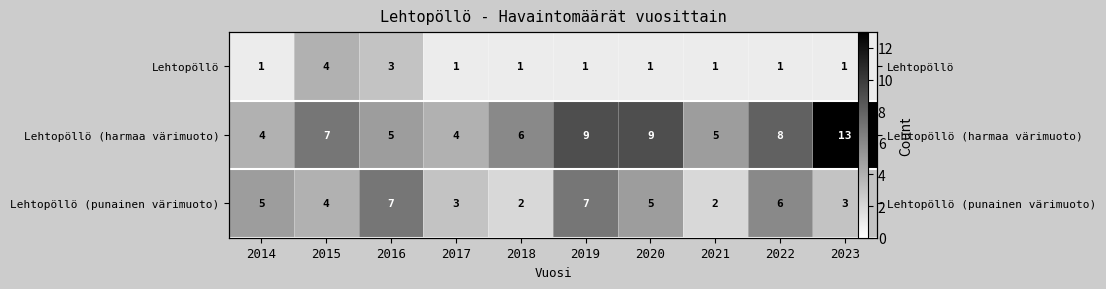

At how many categories does at least one series exceed 4?

9